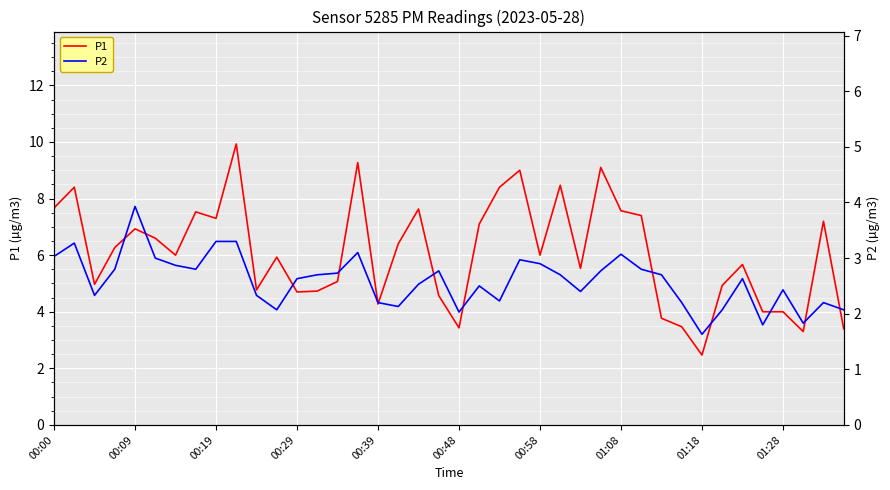

What is the sum of the P1 values at 27 and 33?

14.0